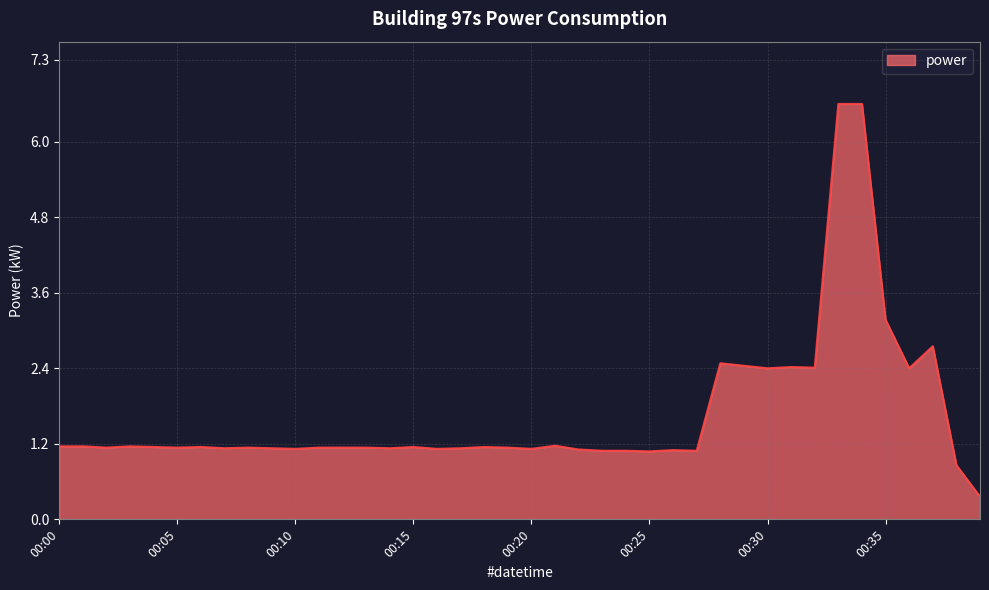

What is the difference between the maximum and minimum values?

6.2